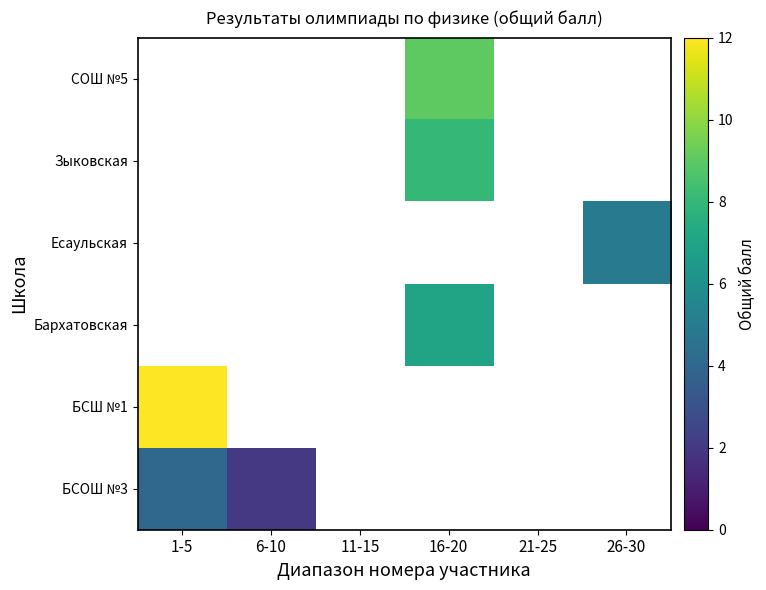

Which category has the highest value in the Есаульская series?

1-5